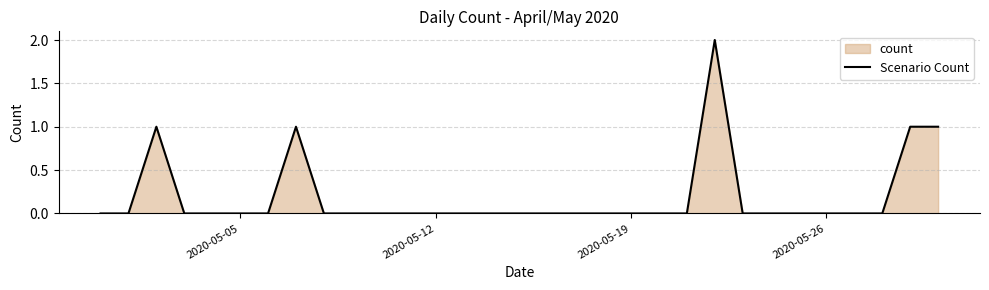

Is it true that the value at 2020-05-19 is 0?

True